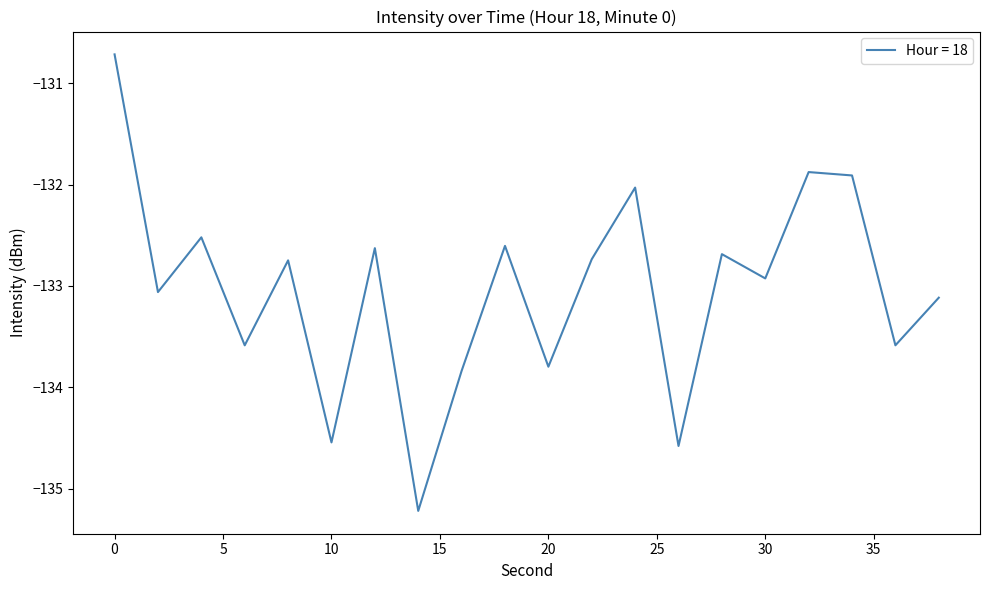

What is the difference between the maximum and minimum values?

4.5